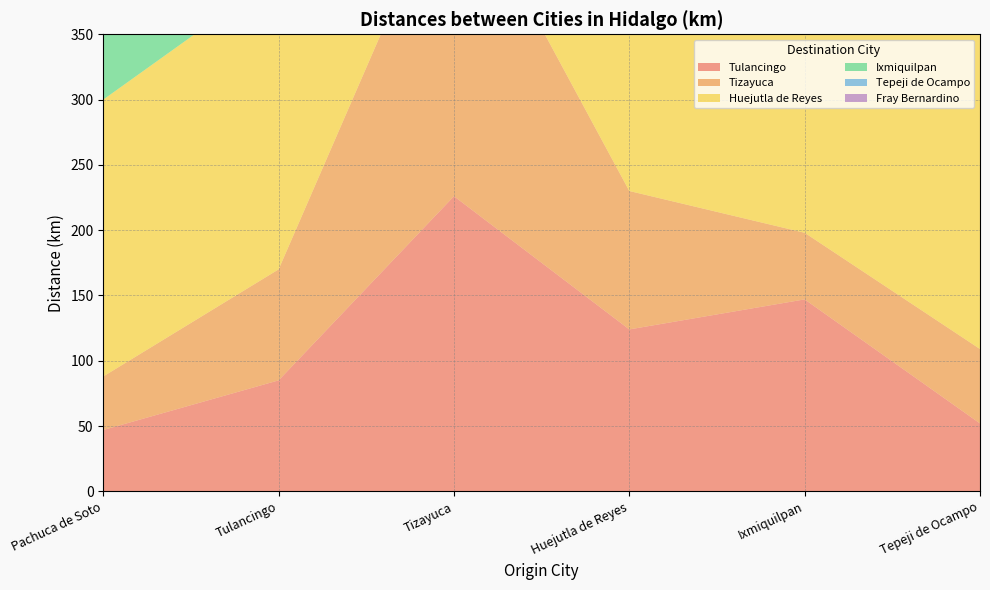

Reading left to right, extract all data points from this chart.

Tulancingo: 47	85	226	124	147	52
Tizayuca: 41	85	253	106	51	57
Huejutla de Reyes: 212	226	253	214	304	259
Ixmiquilpan: 76	124	106	214	77	119
Tepeji de Ocampo: 91	147	304	77	18	121
Fray Bernardino: 46	52	259	119	119	19